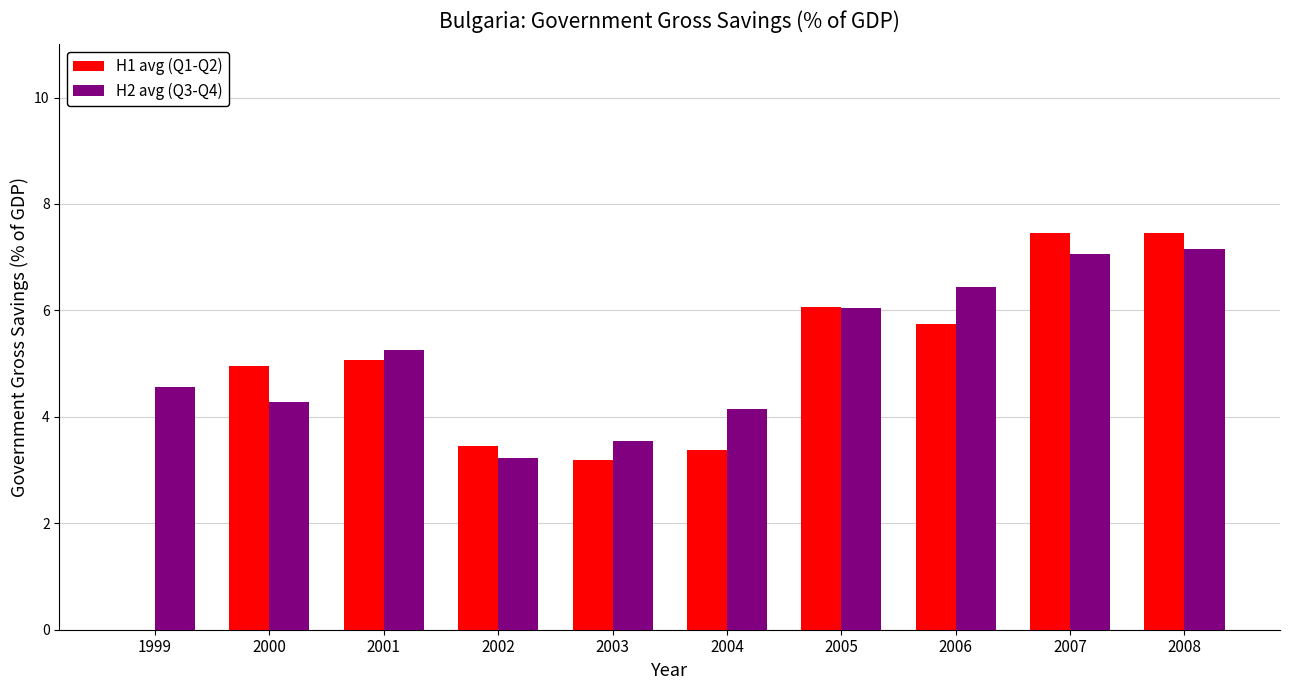

Count the number of data series in this chart.

2